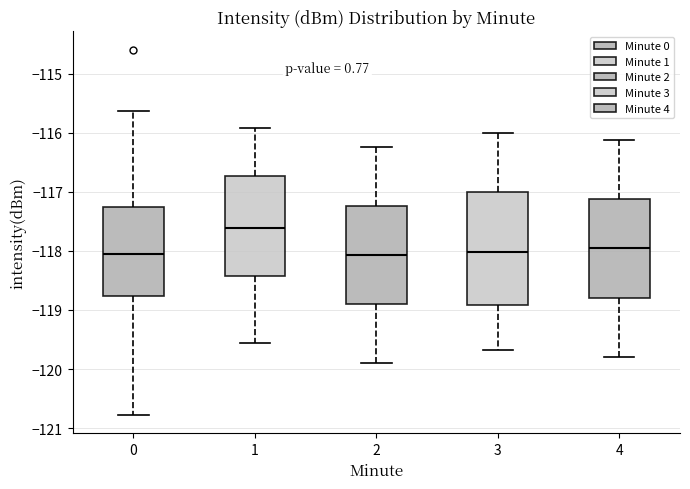

Comparing the boxes themselves (not the whiskers), which one is the tallest?

3